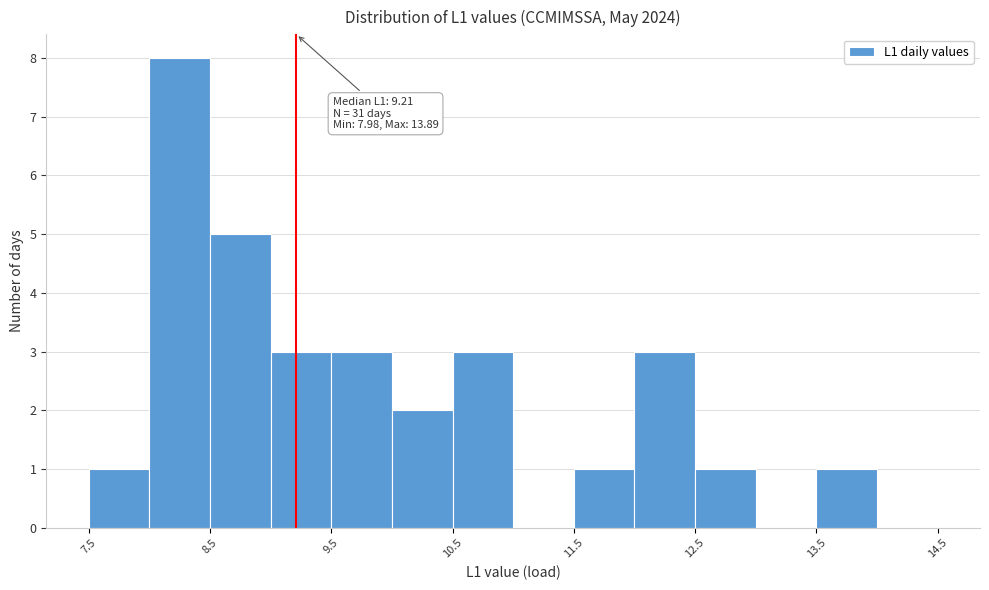

Over which range of the x-axis is the bar tallest?

8.0 to 8.5